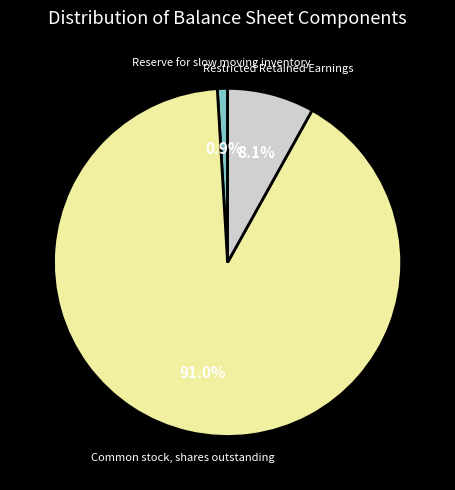

Which has a higher value, Restricted Retained Earnings or Reserve for slow moving inventory?

Restricted Retained Earnings